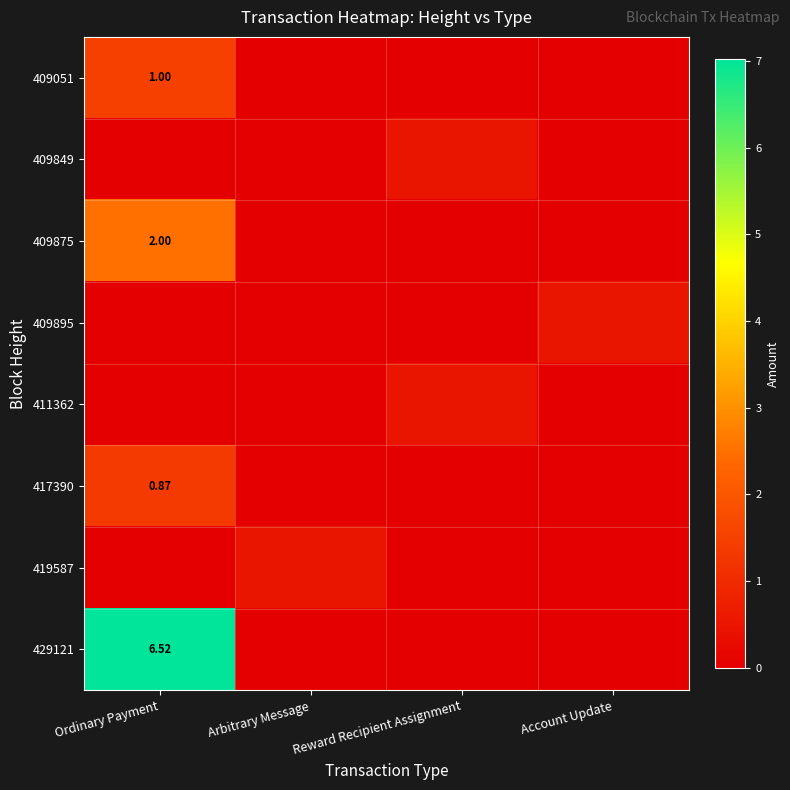

Rank the series at Account Update from lowest to highest value.

409051, 409849, 409875, 411362, 417390, 419587, 429121, 409895